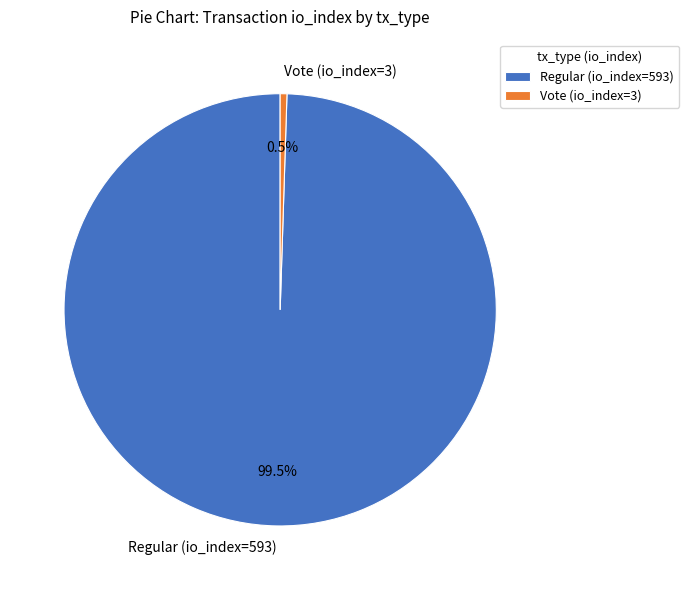

What percentage is NOT represented by Vote (io_index=3)?

99.5%